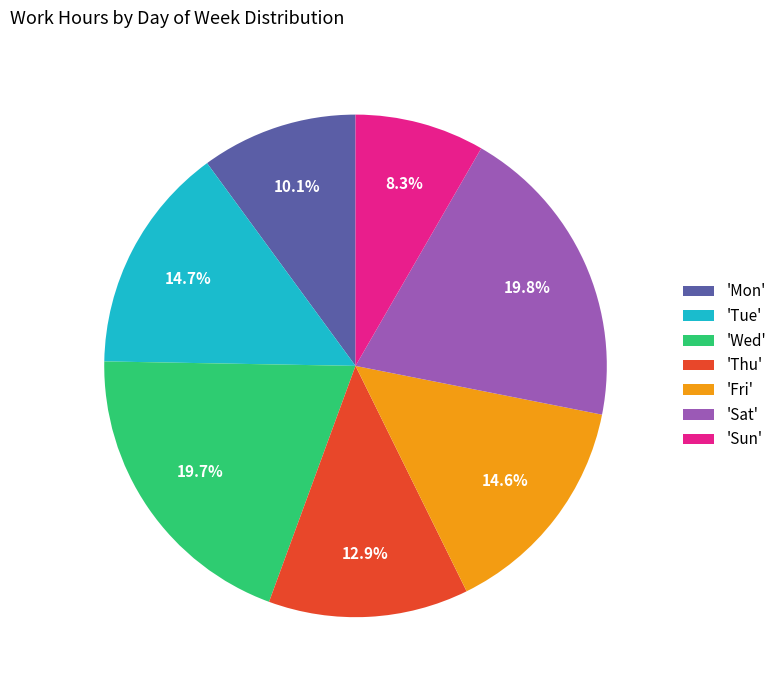

Is there a majority slice in this chart?

No